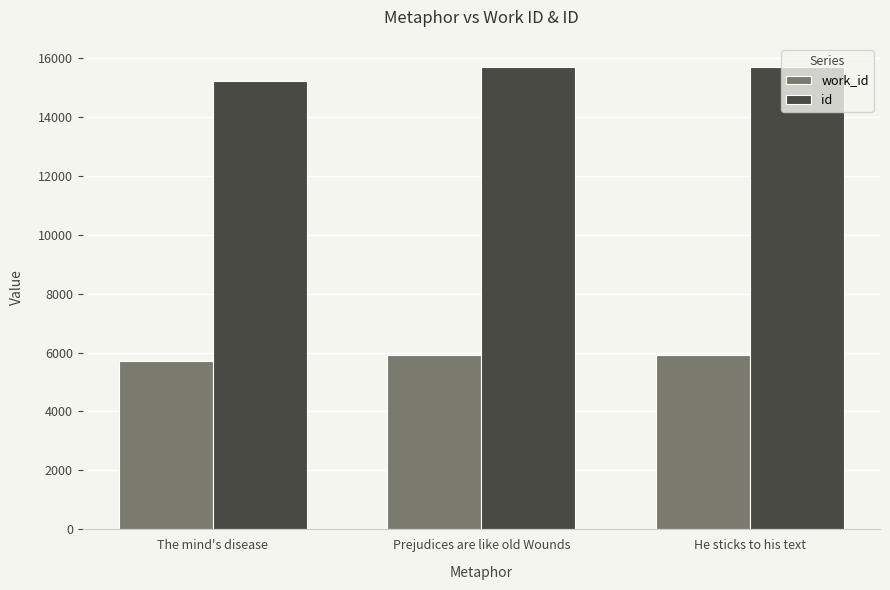

What is the label of the 3rd bar from the left?

He sticks to his text